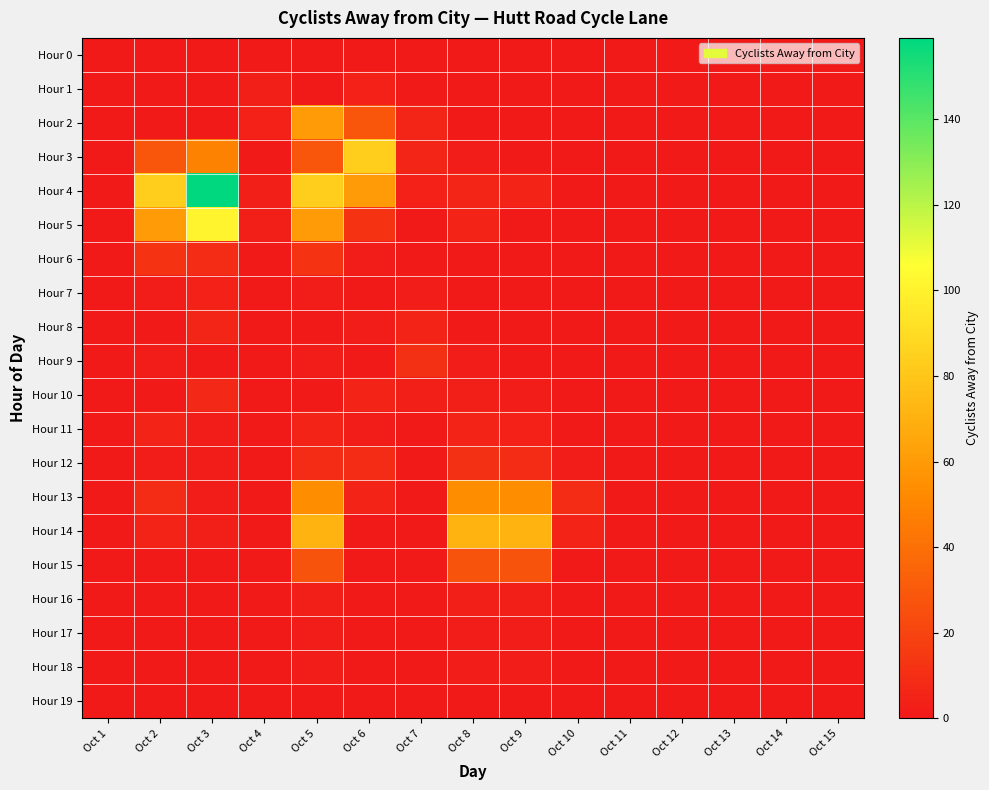

Reading left to right, extract all data points from this chart.

Hour 0: Oct 1=0	Oct 2=0	Oct 3=0	Oct 4=0	Oct 5=0	Oct 6=0	Oct 7=0	Oct 8=0	Oct 9=0	Oct 10=0	Oct 11=0	Oct 12=0	Oct 13=0	Oct 14=0	Oct 15=0
Hour 1: Oct 1=0	Oct 2=0	Oct 3=0	Oct 4=3	Oct 5=1	Oct 6=4	Oct 7=0	Oct 8=0	Oct 9=0	Oct 10=0	Oct 11=0	Oct 12=0	Oct 13=0	Oct 14=0	Oct 15=0
Hour 2: Oct 1=0	Oct 2=0	Oct 3=0	Oct 4=4	Oct 5=60	Oct 6=28	Oct 7=6	Oct 8=0	Oct 9=0	Oct 10=0	Oct 11=0	Oct 12=0	Oct 13=0	Oct 14=0	Oct 15=0
Hour 3: Oct 1=0	Oct 2=28	Oct 3=49	Oct 4=1	Oct 5=28	Oct 6=83	Oct 7=6	Oct 8=2	Oct 9=0	Oct 10=0	Oct 11=0	Oct 12=0	Oct 13=0	Oct 14=0	Oct 15=0
Hour 4: Oct 1=0	Oct 2=83	Oct 3=159	Oct 4=3	Oct 5=83	Oct 6=60	Oct 7=4	Oct 8=6	Oct 9=5	Oct 10=0	Oct 11=0	Oct 12=0	Oct 13=0	Oct 14=0	Oct 15=0
Hour 5: Oct 1=0	Oct 2=60	Oct 3=101	Oct 4=3	Oct 5=60	Oct 6=12	Oct 7=1	Oct 8=5	Oct 9=1	Oct 10=0	Oct 11=0	Oct 12=0	Oct 13=0	Oct 14=0	Oct 15=0
Hour 6: Oct 1=0	Oct 2=12	Oct 3=9	Oct 4=0	Oct 5=12	Oct 6=2	Oct 7=0	Oct 8=1	Oct 9=0	Oct 10=0	Oct 11=0	Oct 12=0	Oct 13=0	Oct 14=0	Oct 15=0
Hour 7: Oct 1=0	Oct 2=2	Oct 3=4	Oct 4=0	Oct 5=2	Oct 6=1	Oct 7=2	Oct 8=0	Oct 9=1	Oct 10=0	Oct 11=0	Oct 12=0	Oct 13=0	Oct 14=0	Oct 15=0
Hour 8: Oct 1=0	Oct 2=1	Oct 3=6	Oct 4=0	Oct 5=1	Oct 6=2	Oct 7=5	Oct 8=0	Oct 9=1	Oct 10=0	Oct 11=0	Oct 12=0	Oct 13=0	Oct 14=0	Oct 15=0
Hour 9: Oct 1=0	Oct 2=2	Oct 3=0	Oct 4=0	Oct 5=2	Oct 6=0	Oct 7=11	Oct 8=2	Oct 9=0	Oct 10=0	Oct 11=0	Oct 12=0	Oct 13=0	Oct 14=0	Oct 15=0
Hour 10: Oct 1=0	Oct 2=0	Oct 3=7	Oct 4=0	Oct 5=0	Oct 6=5	Oct 7=3	Oct 8=3	Oct 9=2	Oct 10=0	Oct 11=0	Oct 12=0	Oct 13=0	Oct 14=0	Oct 15=0
Hour 11: Oct 1=0	Oct 2=5	Oct 3=2	Oct 4=0	Oct 5=5	Oct 6=2	Oct 7=0	Oct 8=5	Oct 9=4	Oct 10=0	Oct 11=0	Oct 12=0	Oct 13=0	Oct 14=0	Oct 15=0
Hour 12: Oct 1=0	Oct 2=2	Oct 3=2	Oct 4=0	Oct 5=9	Oct 6=9	Oct 7=0	Oct 8=11	Oct 9=9	Oct 10=2	Oct 11=0	Oct 12=0	Oct 13=0	Oct 14=0	Oct 15=0
Hour 13: Oct 1=0	Oct 2=9	Oct 3=2	Oct 4=0	Oct 5=54	Oct 6=5	Oct 7=0	Oct 8=54	Oct 9=54	Oct 10=9	Oct 11=0	Oct 12=0	Oct 13=0	Oct 14=0	Oct 15=0
Hour 14: Oct 1=0	Oct 2=5	Oct 3=3	Oct 4=0	Oct 5=71	Oct 6=1	Oct 7=0	Oct 8=71	Oct 9=71	Oct 10=5	Oct 11=1	Oct 12=0	Oct 13=0	Oct 14=0	Oct 15=0
Hour 15: Oct 1=0	Oct 2=1	Oct 3=1	Oct 4=0	Oct 5=27	Oct 6=0	Oct 7=0	Oct 8=27	Oct 9=27	Oct 10=1	Oct 11=0	Oct 12=0	Oct 13=0	Oct 14=0	Oct 15=0
Hour 16: Oct 1=0	Oct 2=0	Oct 3=0	Oct 4=0	Oct 5=3	Oct 6=0	Oct 7=0	Oct 8=3	Oct 9=3	Oct 10=0	Oct 11=0	Oct 12=0	Oct 13=0	Oct 14=0	Oct 15=0
Hour 17: Oct 1=0	Oct 2=0	Oct 3=0	Oct 4=0	Oct 5=2	Oct 6=0	Oct 7=0	Oct 8=2	Oct 9=2	Oct 10=0	Oct 11=0	Oct 12=0	Oct 13=0	Oct 14=0	Oct 15=0
Hour 18: Oct 1=0	Oct 2=0	Oct 3=0	Oct 4=0	Oct 5=2	Oct 6=0	Oct 7=0	Oct 8=2	Oct 9=2	Oct 10=0	Oct 11=0	Oct 12=0	Oct 13=0	Oct 14=0	Oct 15=0
Hour 19: Oct 1=0	Oct 2=0	Oct 3=0	Oct 4=0	Oct 5=0	Oct 6=0	Oct 7=0	Oct 8=0	Oct 9=0	Oct 10=0	Oct 11=0	Oct 12=0	Oct 13=0	Oct 14=0	Oct 15=0